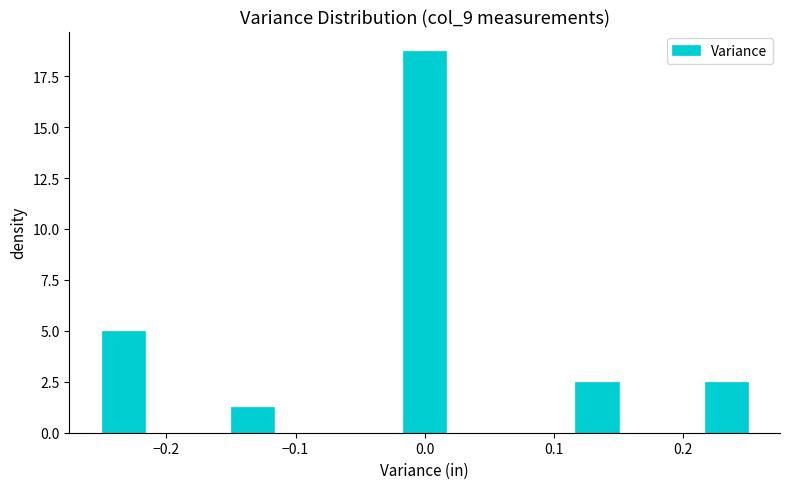

Around what value on the x-axis is the tallest bar? Give the approximate position of its centre, as read against the axis.

0.00